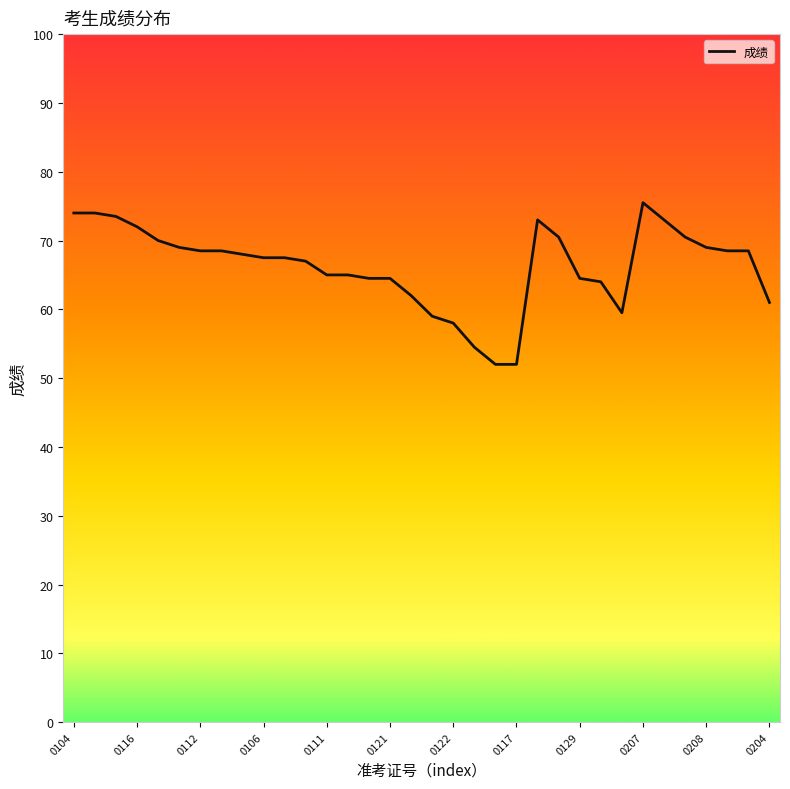

How many categories are shown in the chart?

34